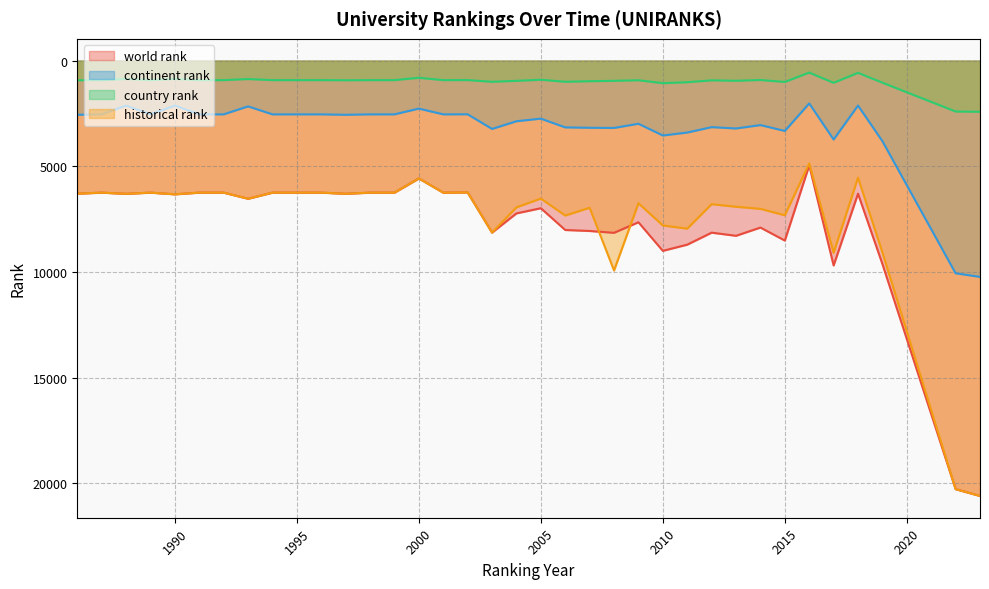

Which series has the largest range (max minus min)?

historical rank